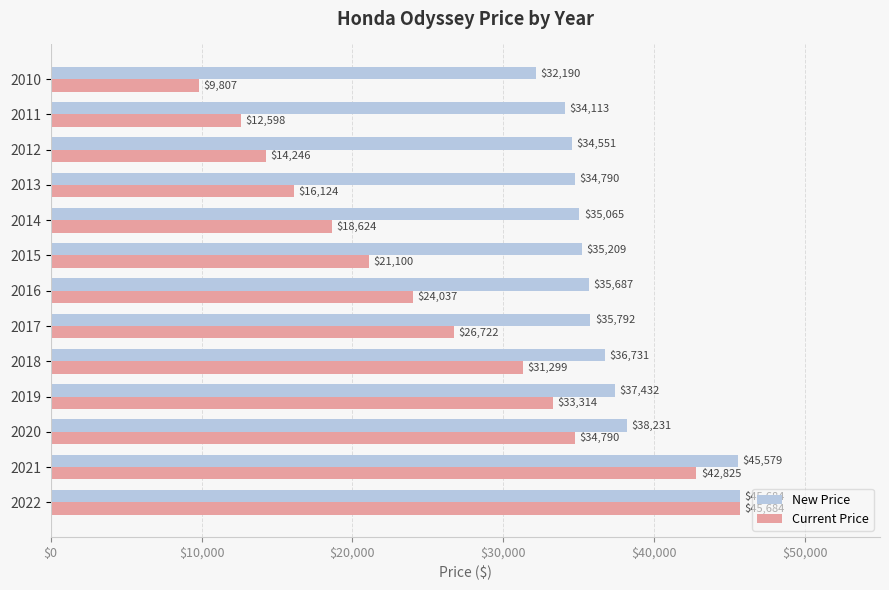

What value does the New Price series have at 2016, to the nearest 10?

35690